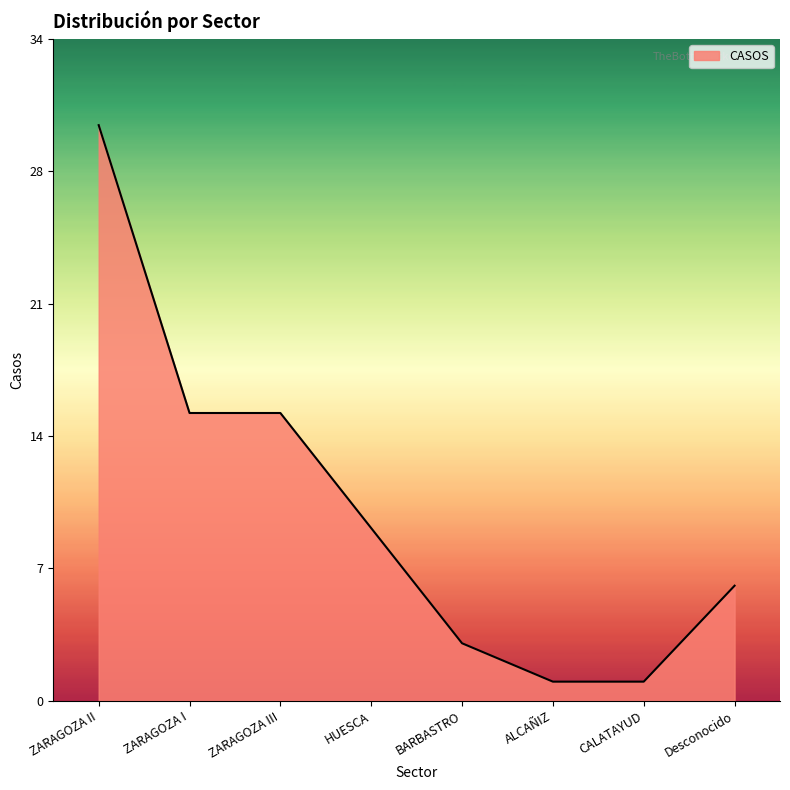

What position from the right is Desconocido?

1